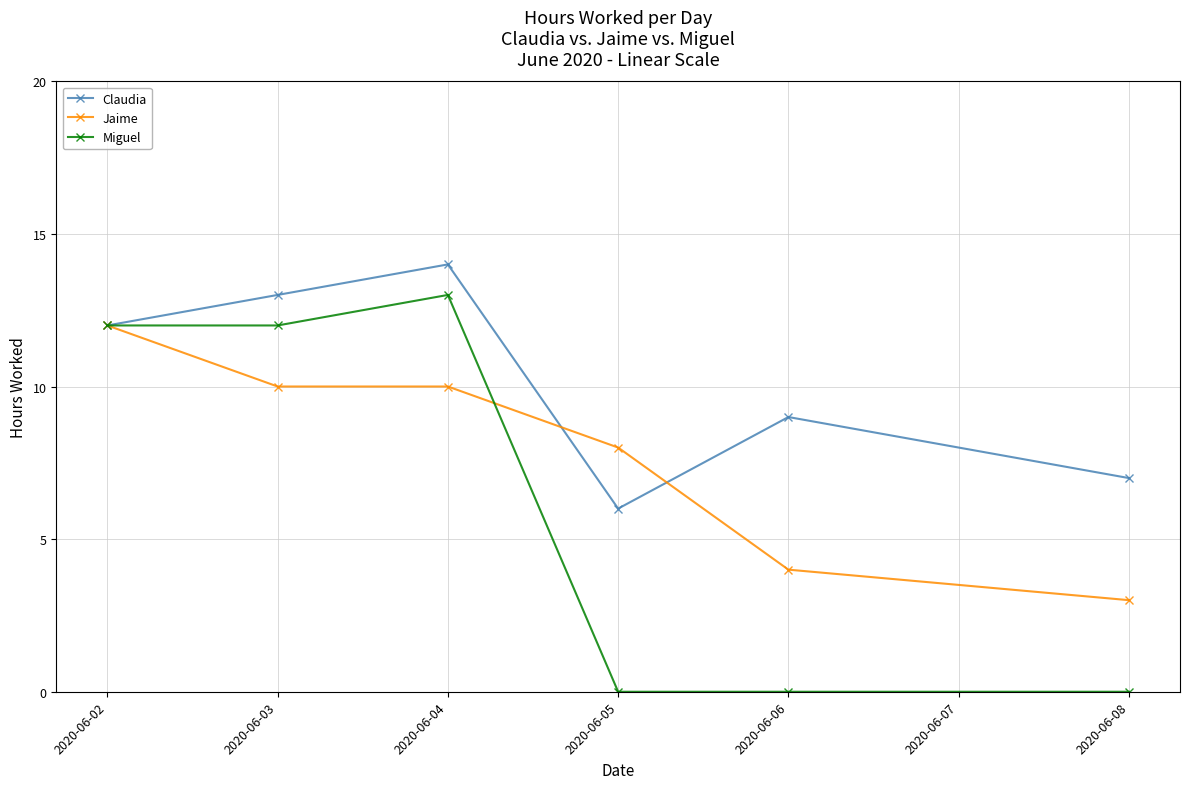

What is the difference between the maximum and minimum values in the Claudia series?

8